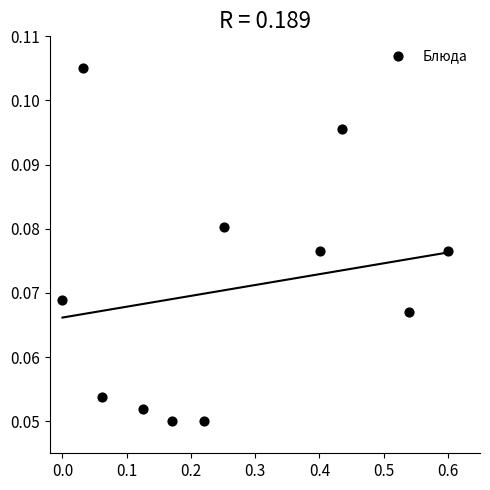

What is the average X value?

0.3